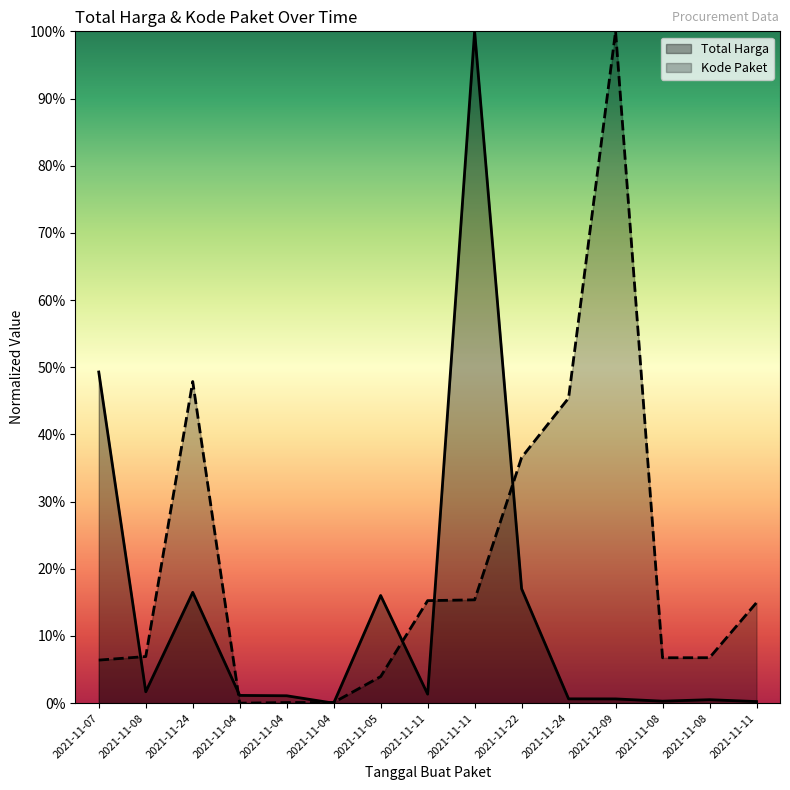

At 2021-11-05, list the series in order from largest to smallest.

Total Harga, Kode Paket